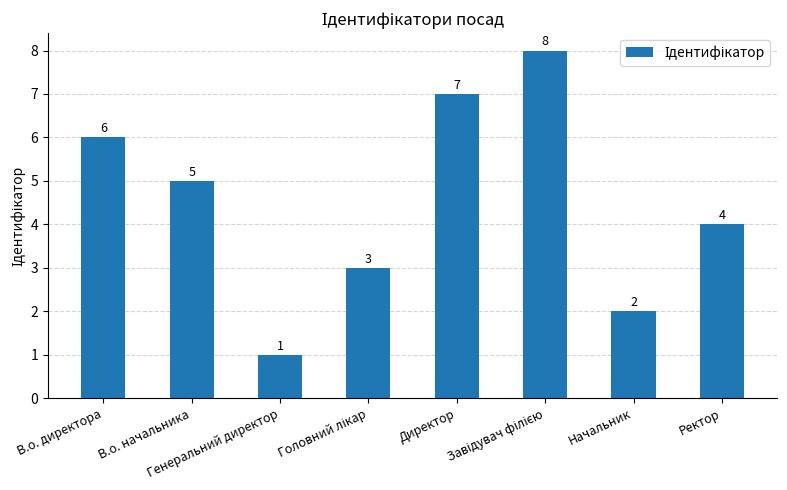

What is the maximum value shown in the chart?

8